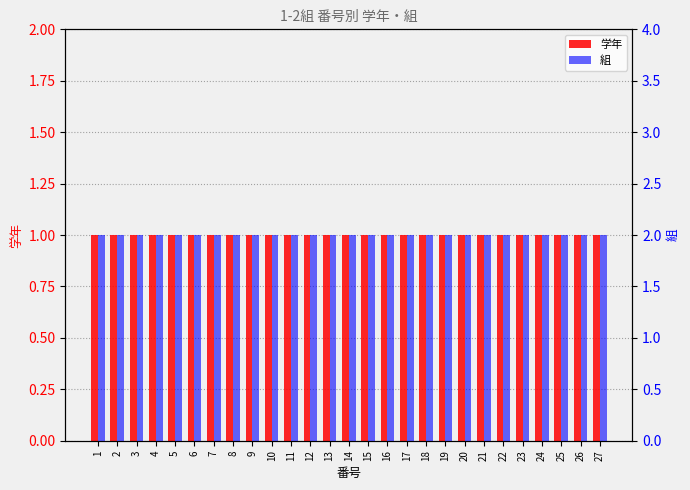

Reading right to left, extract all data points from this chart.

学年: 27=1	26=1	25=1	24=1	23=1	22=1	21=1	20=1	19=1	18=1	17=1	16=1	15=1	14=1	13=1	12=1	11=1	10=1	9=1	8=1	7=1	6=1	5=1	4=1	3=1	2=1	1=1
組: 27=2	26=2	25=2	24=2	23=2	22=2	21=2	20=2	19=2	18=2	17=2	16=2	15=2	14=2	13=2	12=2	11=2	10=2	9=2	8=2	7=2	6=2	5=2	4=2	3=2	2=2	1=2